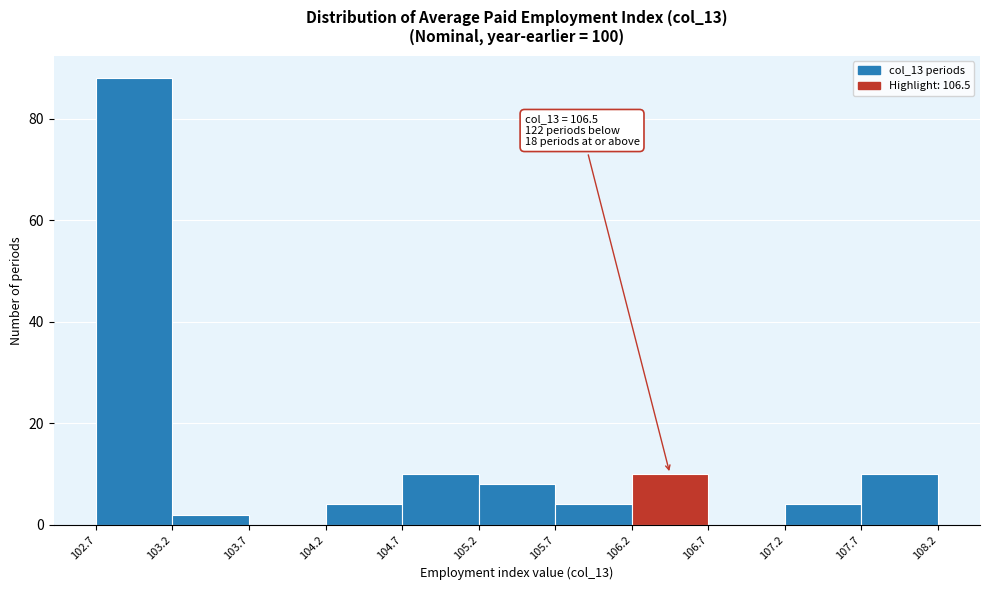

Over which range of the x-axis is the bar tallest?

102.7 to 103.2